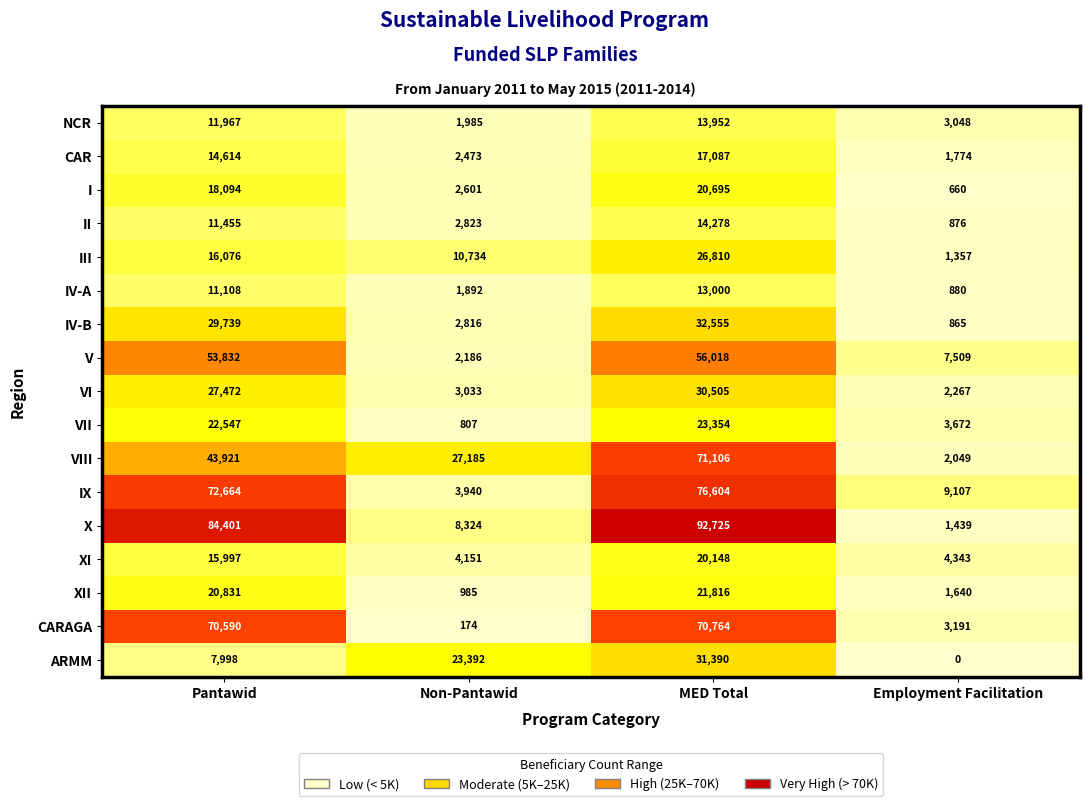

At how many categories does at least one series exceed 61190?

2